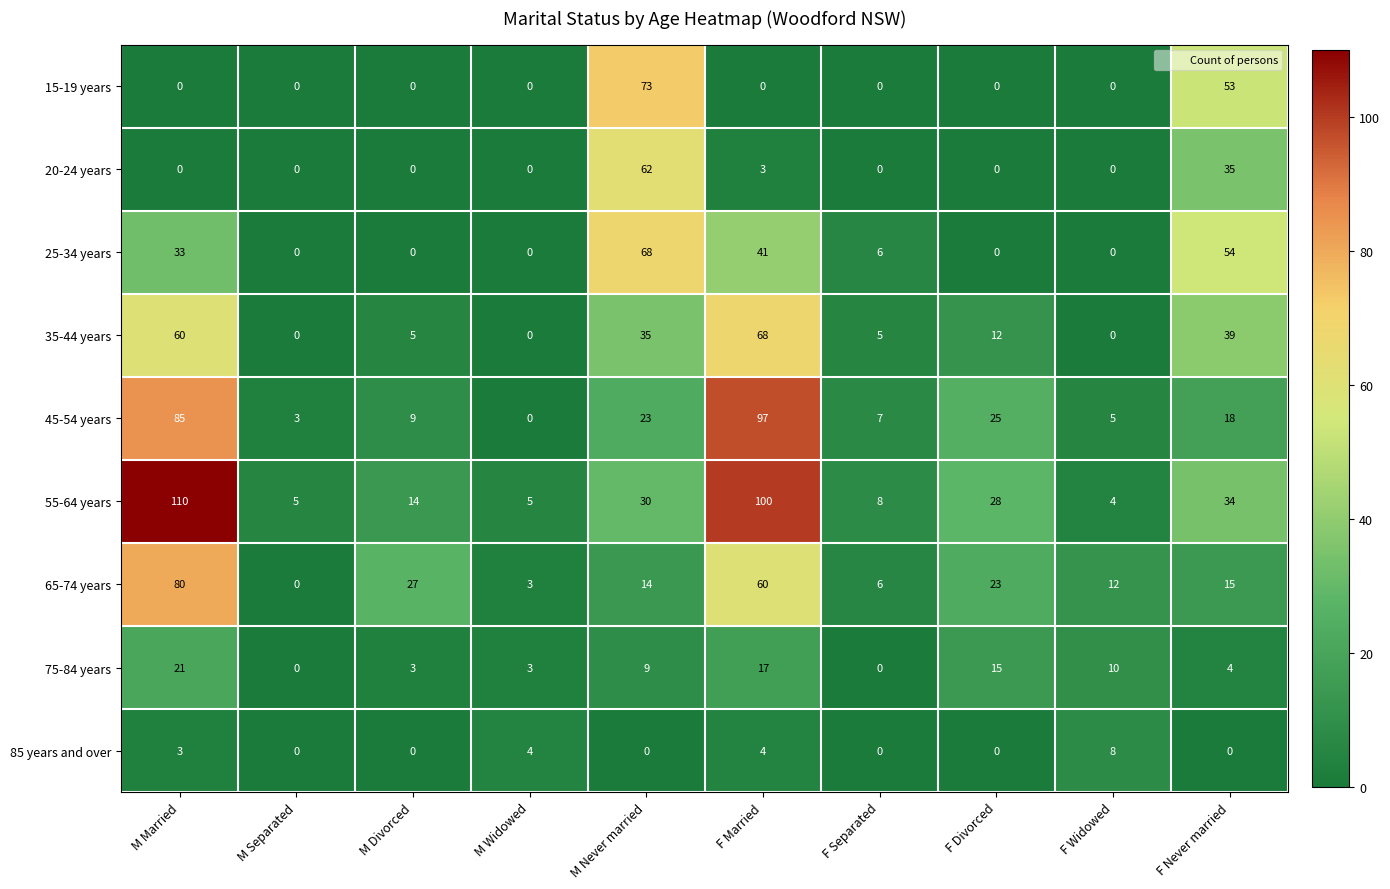

What is the difference between the maximum and minimum values in the 85 years and over series?

8